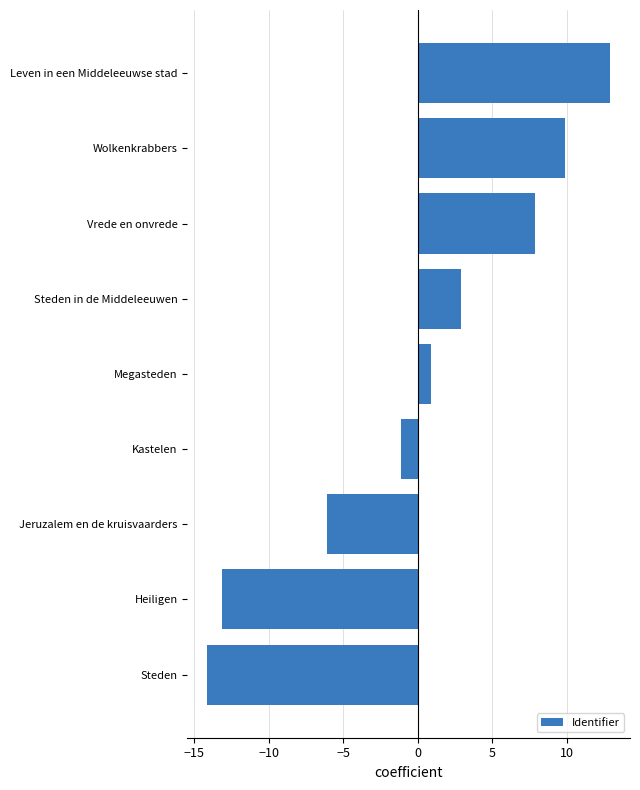

Reading bottom to top, what are all the values shown in this chart?

-14.1	-13.1	-6.1	-1.1	0.9	2.9	7.9	9.9	12.9